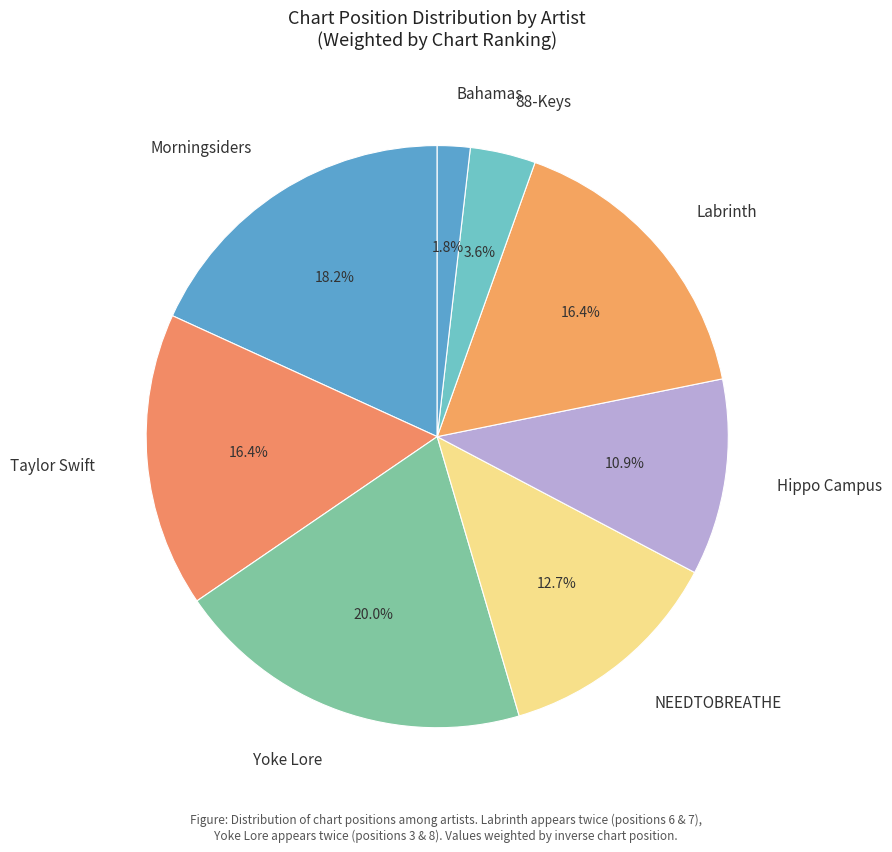

How much of the chart is everything except Taylor Swift?

83.6%